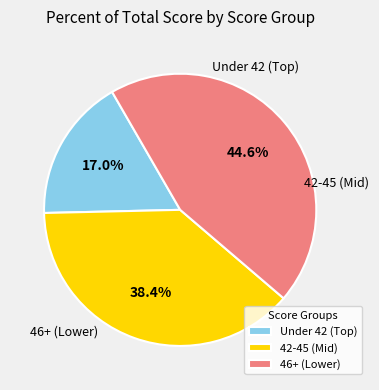

Do 46+ (Lower) and 42-45 (Mid) together represent more than half of the pie?

Yes